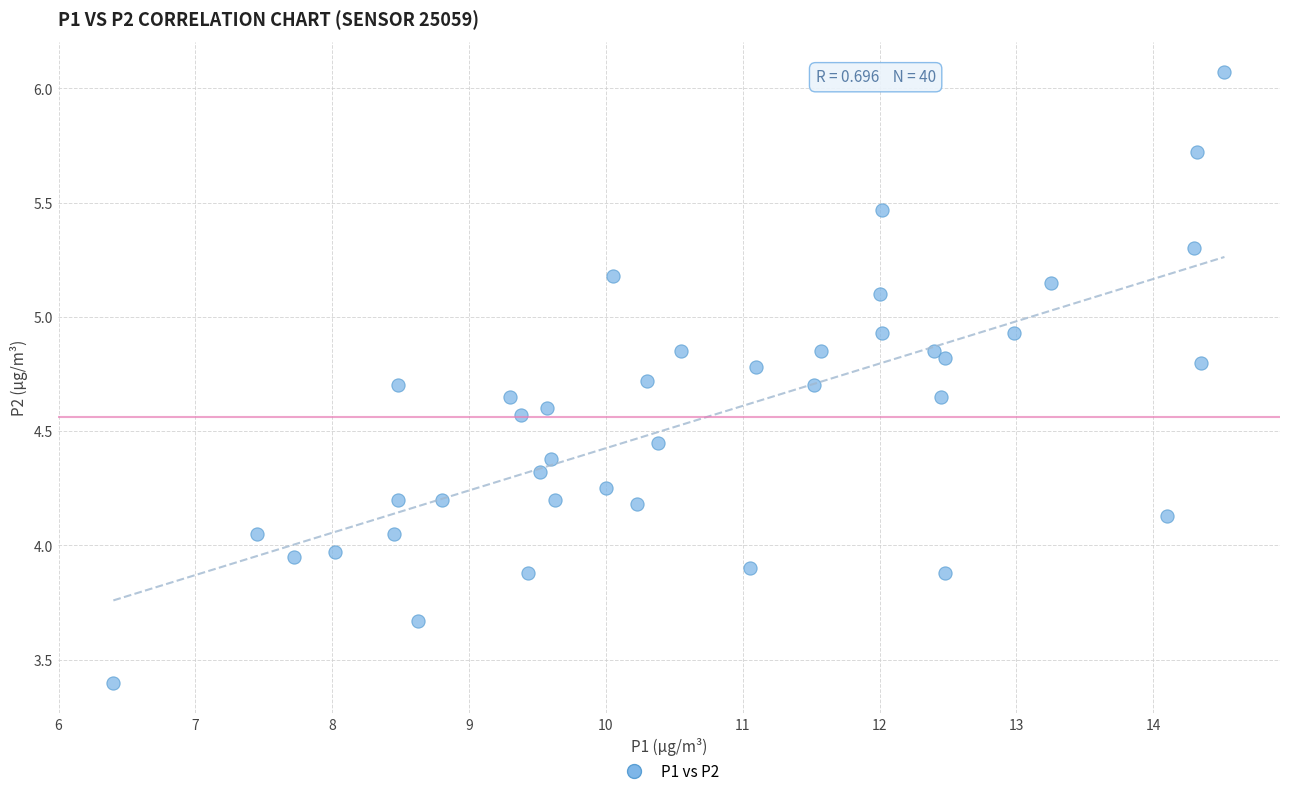

What is the range of Y values (max minus min)?

2.7